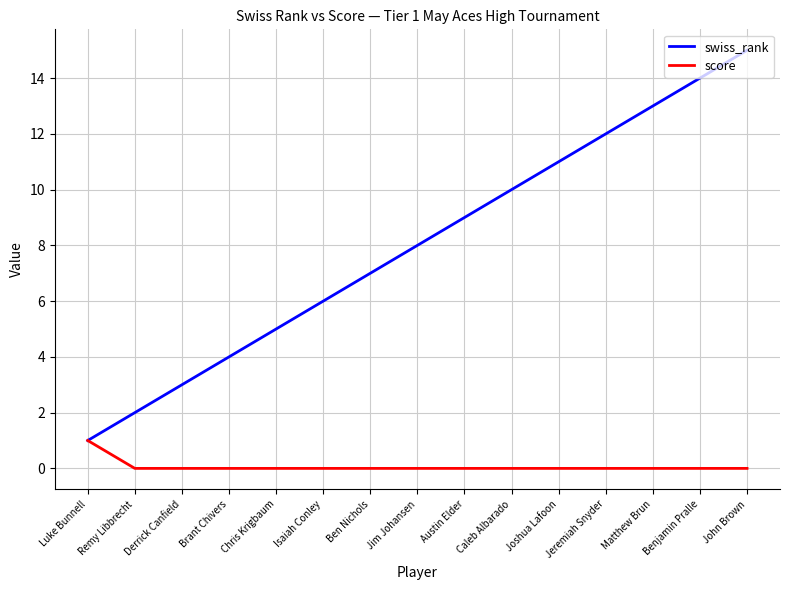

Which series has the largest range (max minus min)?

swiss_rank